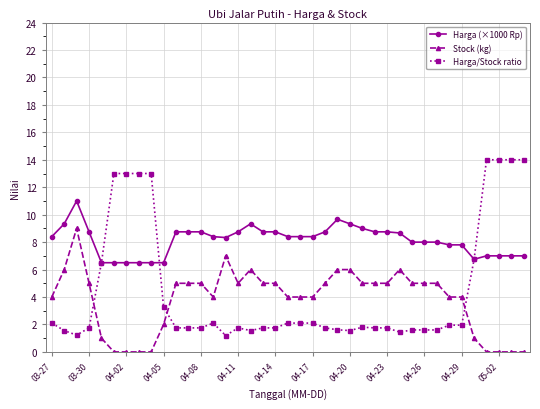

How many Stock (kg) values are between 1 and 5?

24